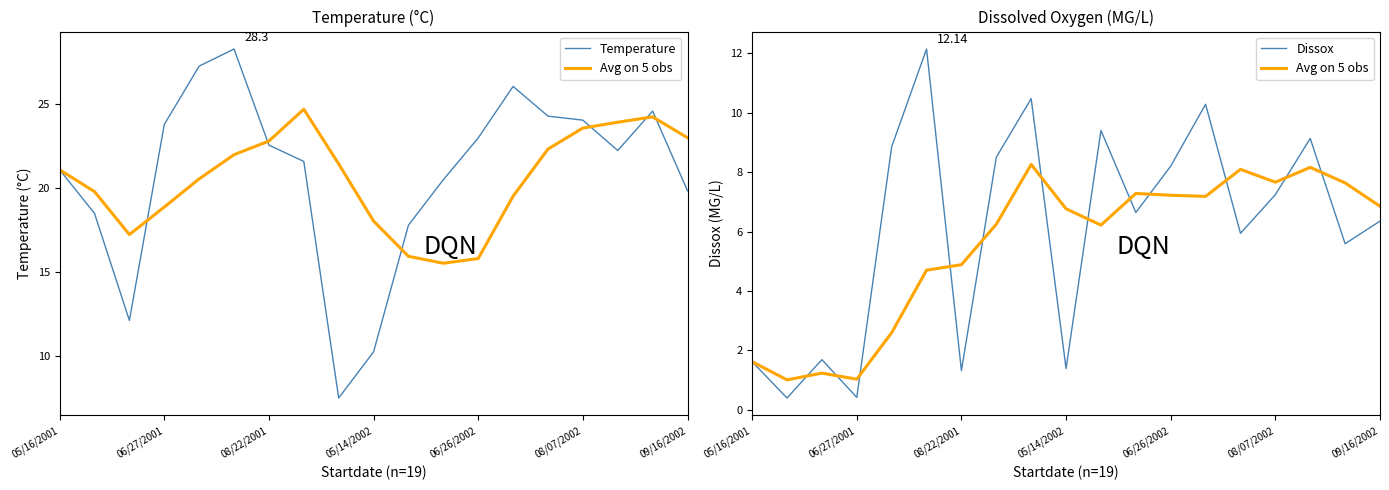

True or false: Avg on 5 obs and Dissox cross at least once.

True